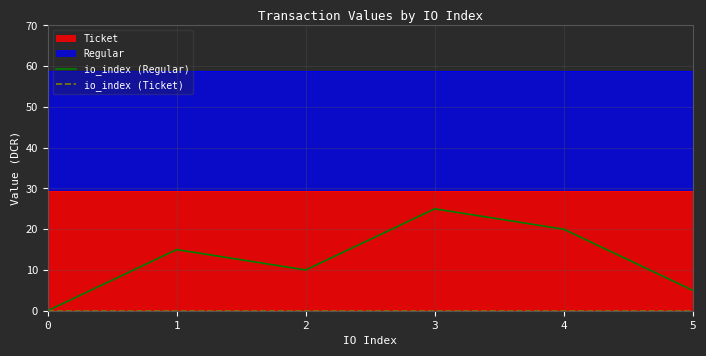

In io_index (Regular), how many points are lower than both neighbors (excluding endpoints)?

1